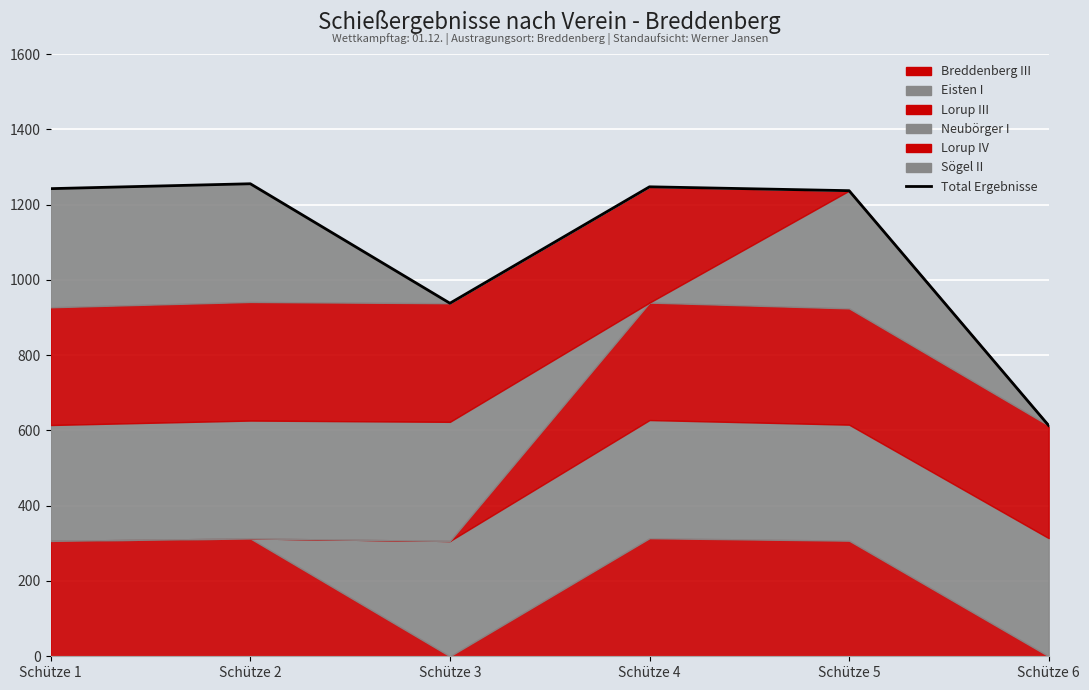

Between Schütze 2 and Schütze 4, which is larger?

Schütze 2